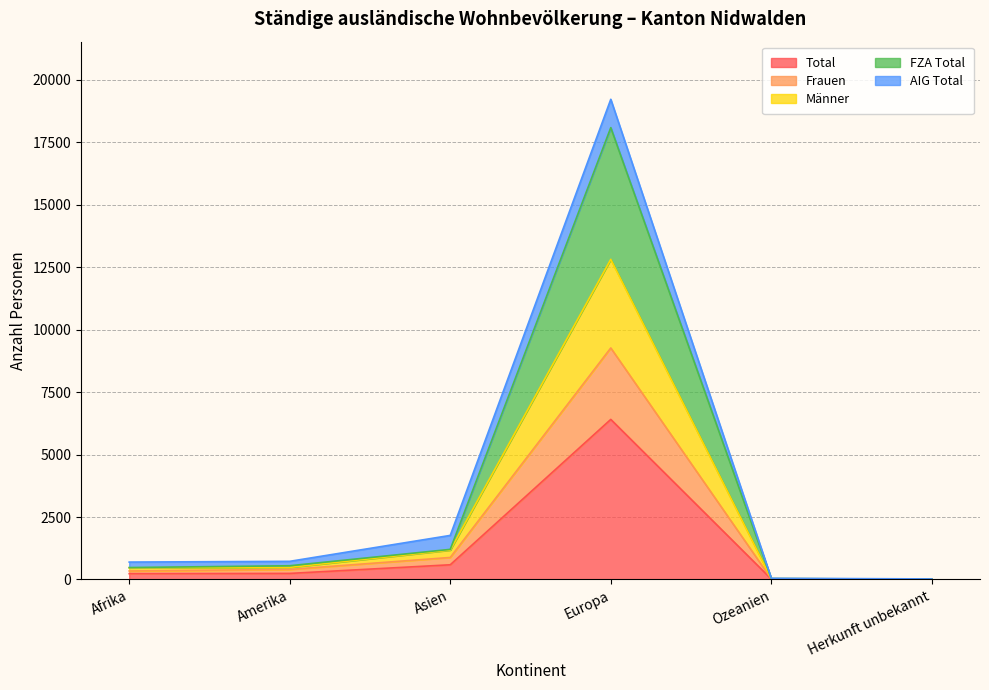

What is the highest value of the Total series?

6409